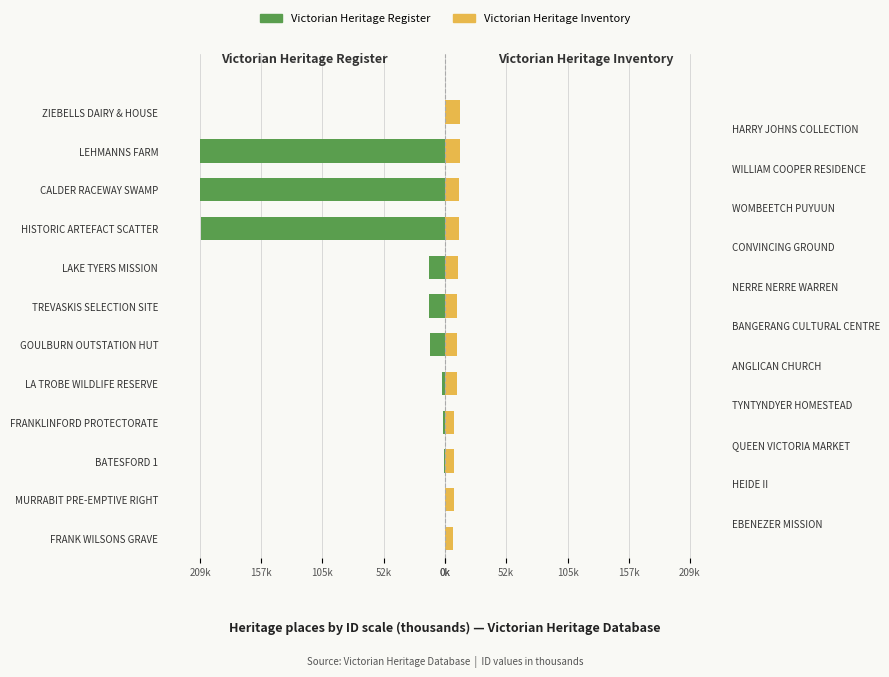

Are the bars horizontal?

Yes